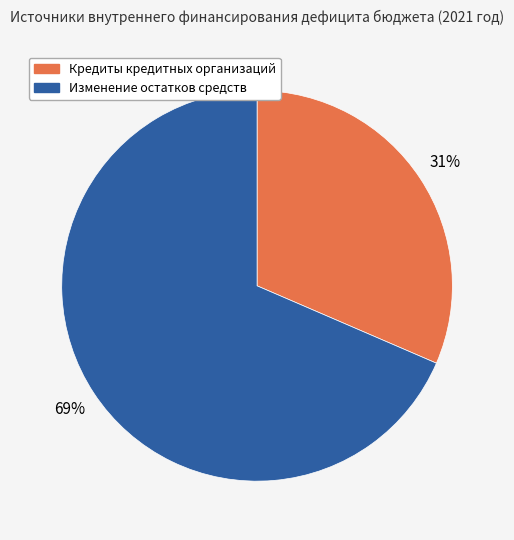

Rank the categories by value from lowest to highest.

Кредиты кредитных организаций, Изменение остатков средств